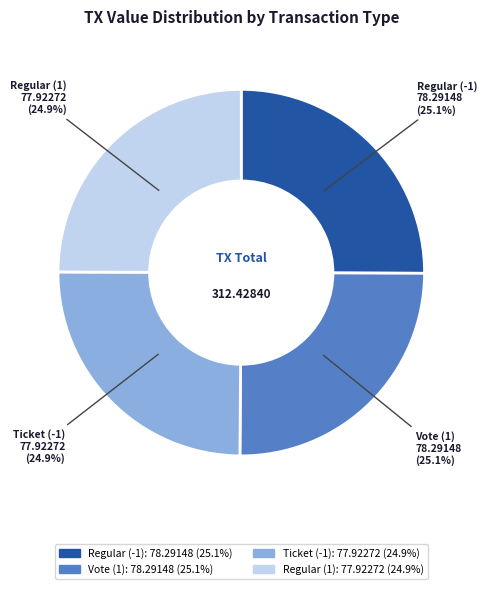

How much of the chart is everything except Regular (1)?

75.1%